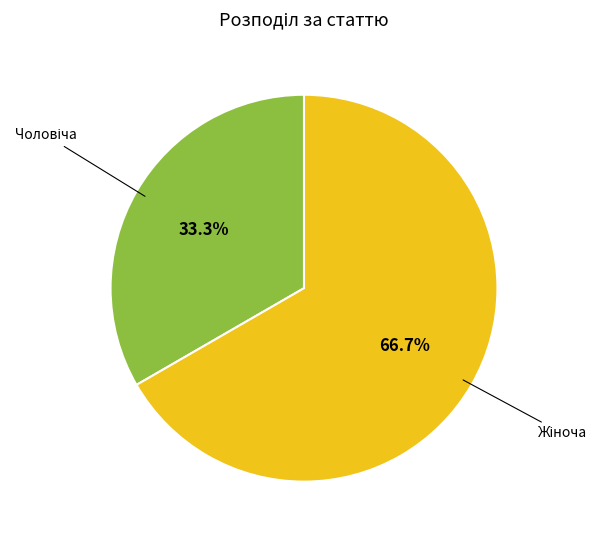

Is there a majority slice in this chart?

Yes